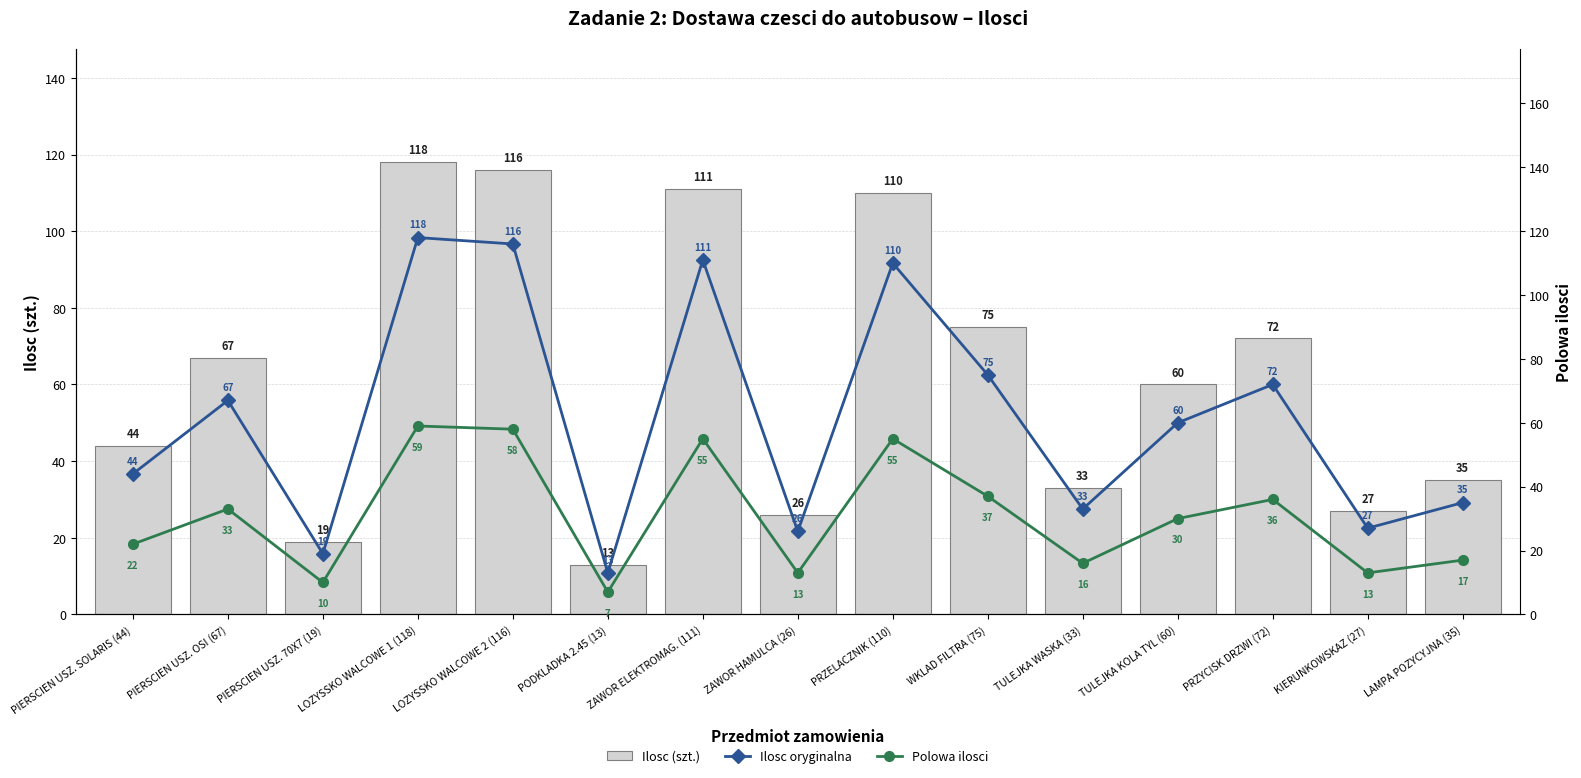

What is the sum of the Polowa ilosci values at PODKLADKA 2.45 (13) and PRZYCISK DRZWI (72)?

43